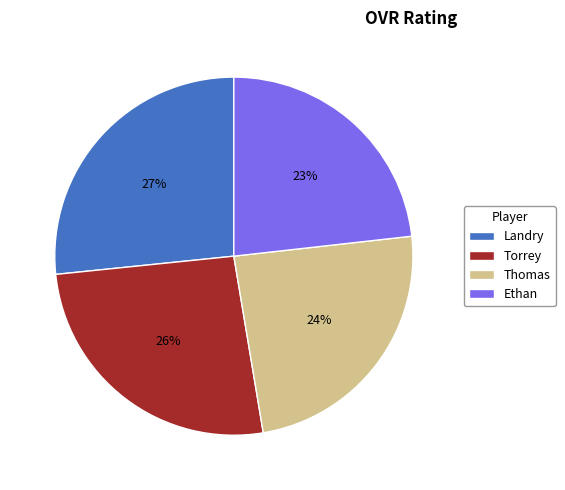

How many slices are in this pie chart?

4